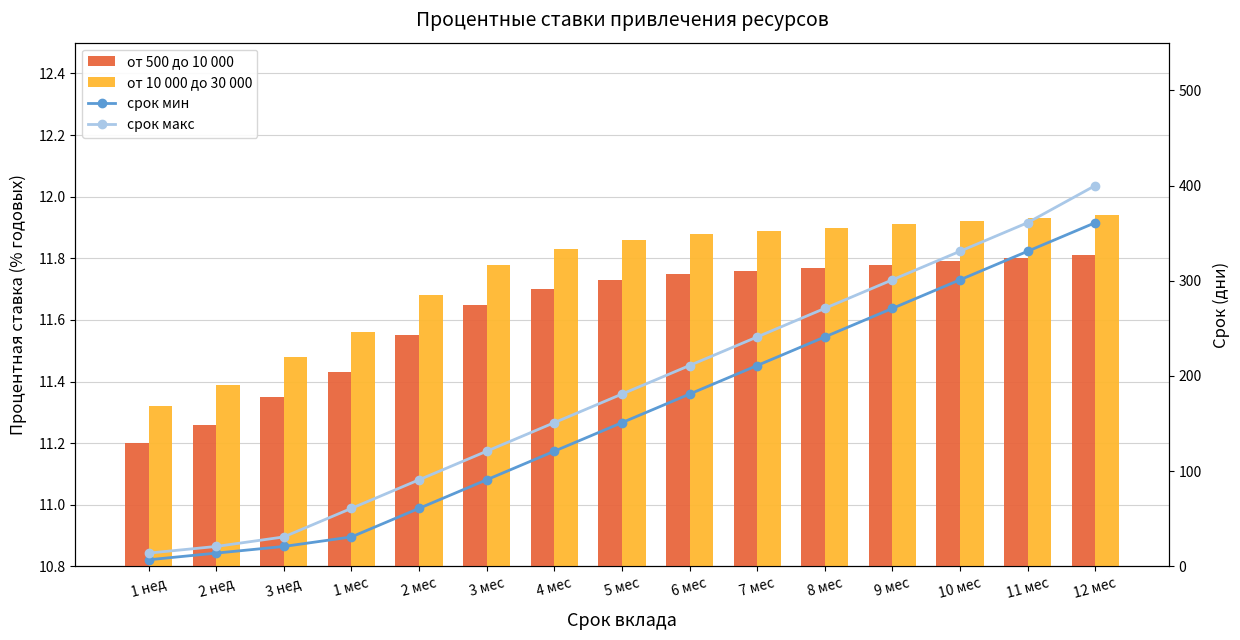

Is it true that от 500 до 10 000 equals 19.0 at 6 мес?

False